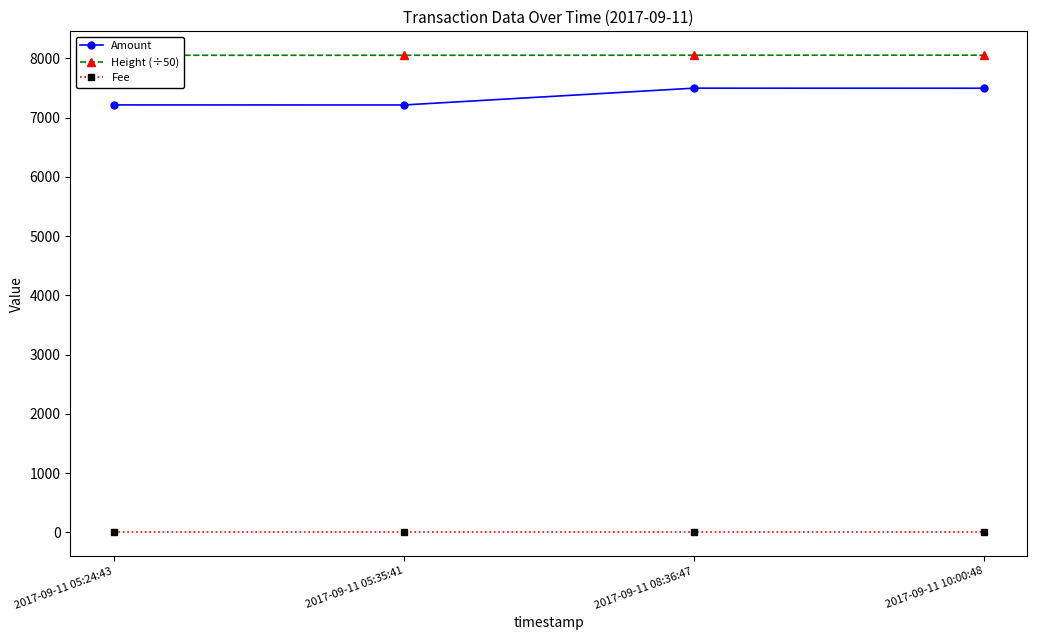

True or false: Fee has a value of 1.7 at 2017-09-11 08:36:47.

False